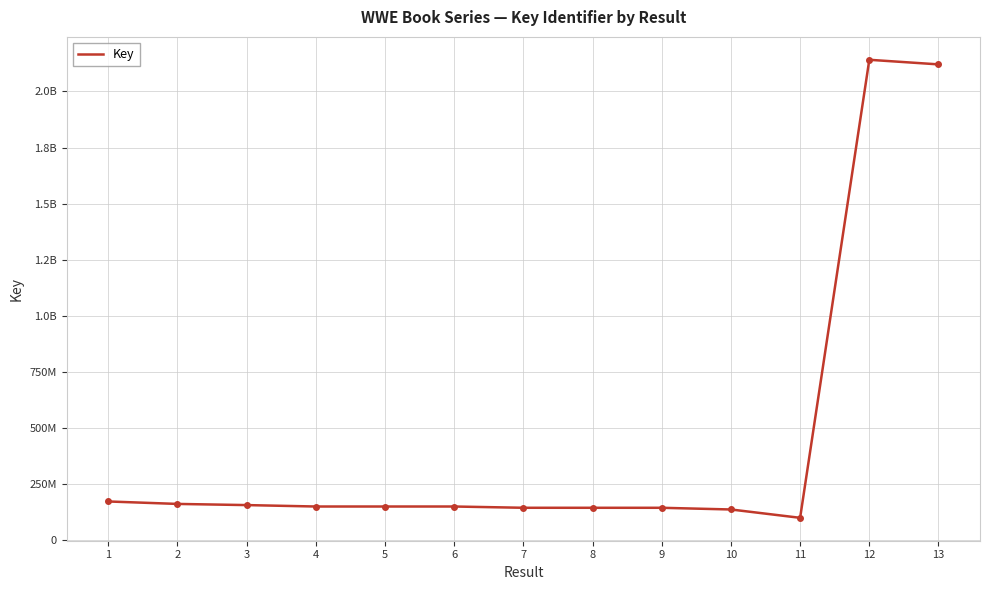

Reading right to left, list all the values displayed in this chart.

13=2120399433	12=2140867042	11=100724376	10=137873034	9=145403723	8=145403682	7=145462252	6=151089239	5=151089321	4=151089280	3=157424702	2=162619266	1=173548634